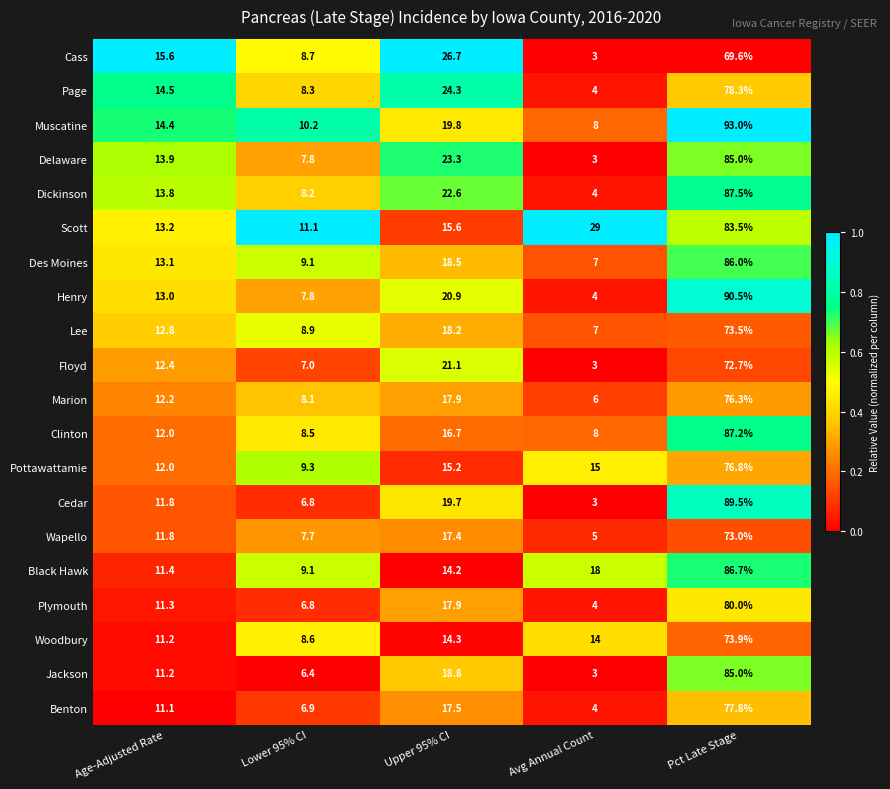

Which series has the largest total across all categories?

Scott